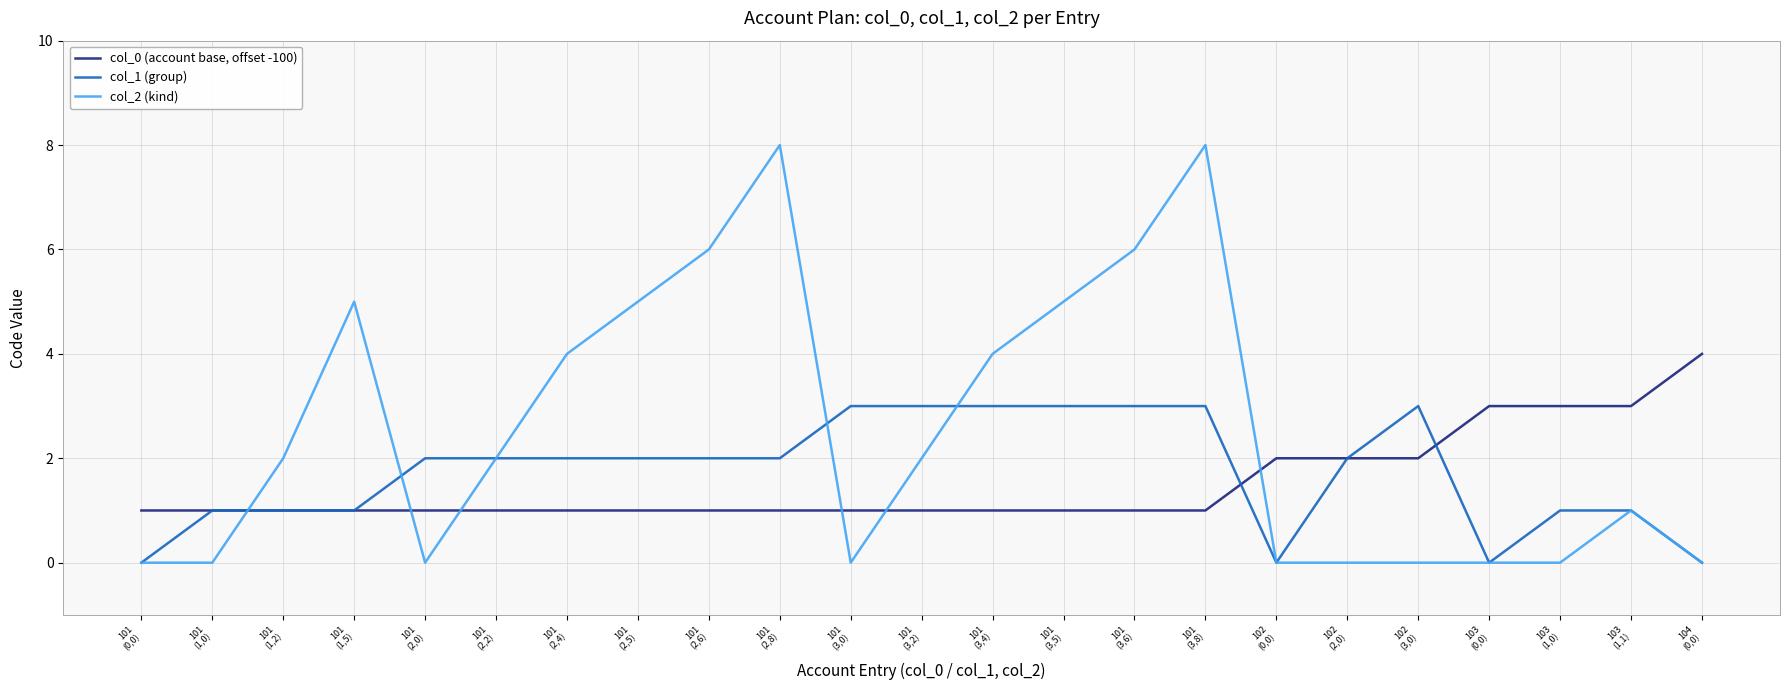

What is the greatest value displayed?

8